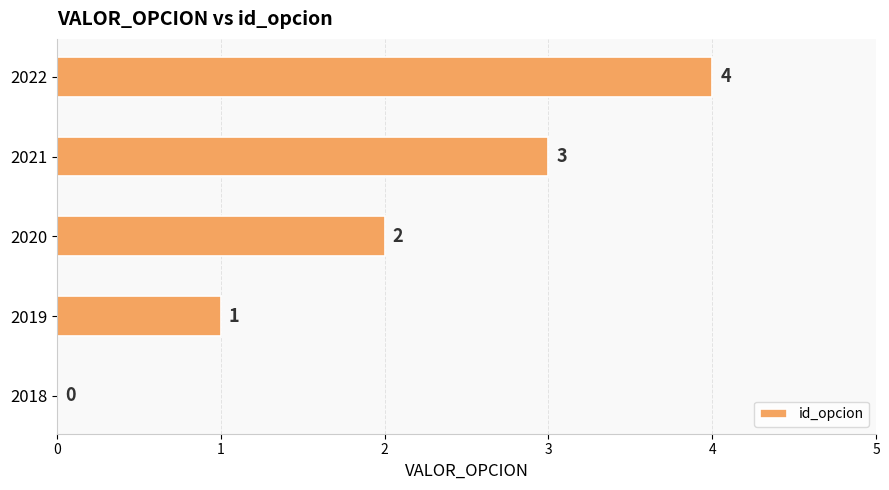

What is the change in value from 2019 to 2021?

+2